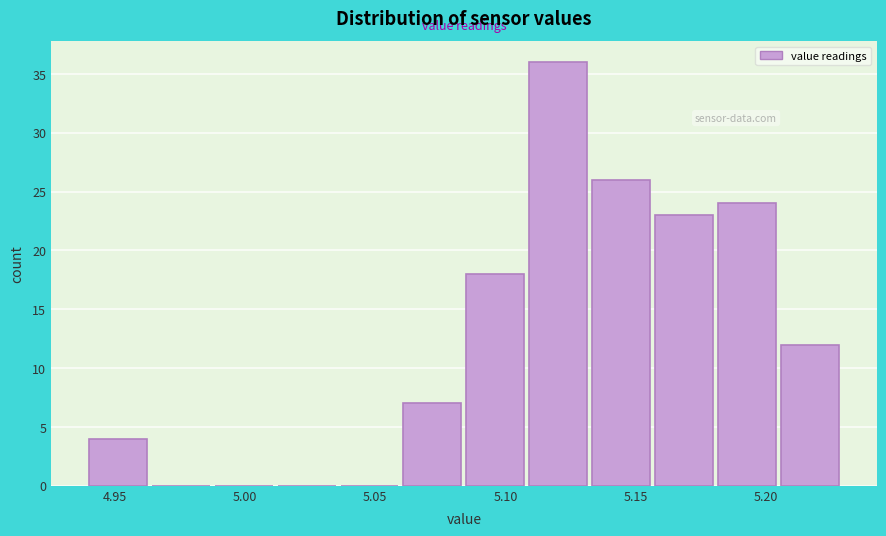

Reading left to right, list every bar in this chart as the range it spans on the x-axis followed by its height. Neither the bar edges nor the heights are printed on the chart, so give them approximately, as read against the axes.

4.940 to 4.965: 4
4.965 to 4.990: 0
4.990 to 5.015: 0
5.015 to 5.035: 0
5.035 to 5.060: 0
5.060 to 5.085: 7
5.085 to 5.110: 18
5.110 to 5.135: 36
5.135 to 5.160: 26
5.160 to 5.180: 23
5.180 to 5.205: 24
5.205 to 5.230: 12